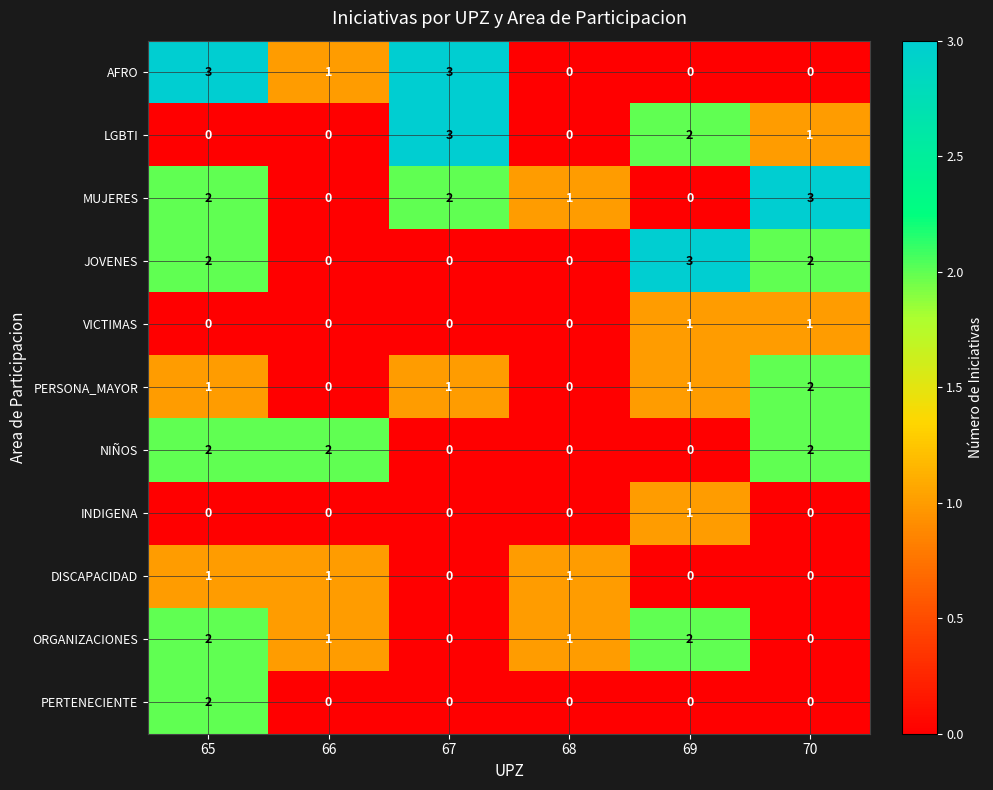

What is the difference between the MUJERES values at 70 and 66?

3